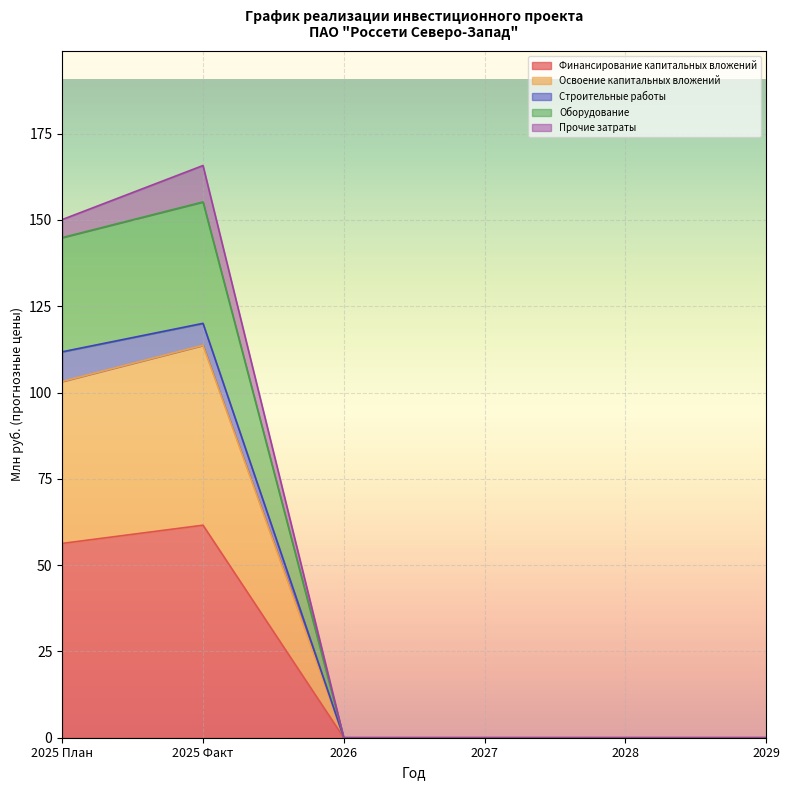

List the labels in order of Оборудование value, largest first.

2025 Факт, 2025 План, 2026, 2027, 2028, 2029